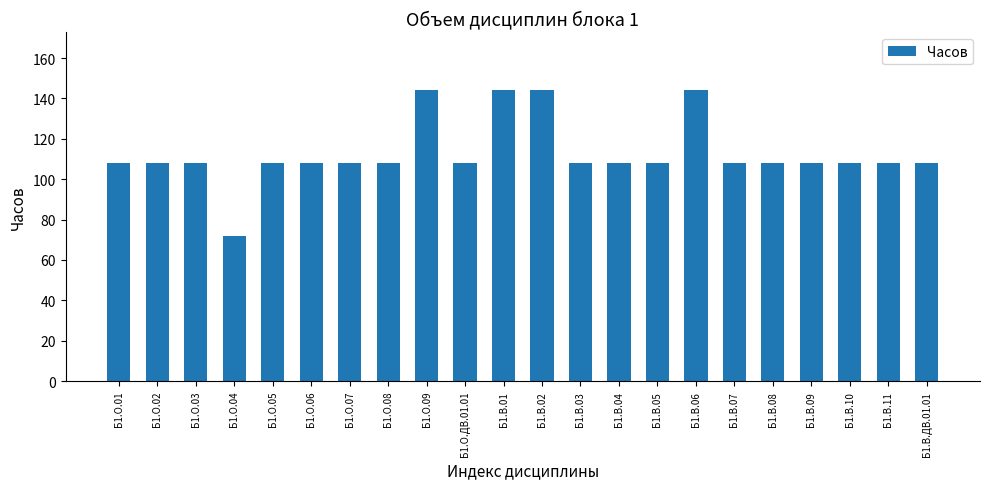

At which category does the chart reach its minimum across all series?

Б1.О.04